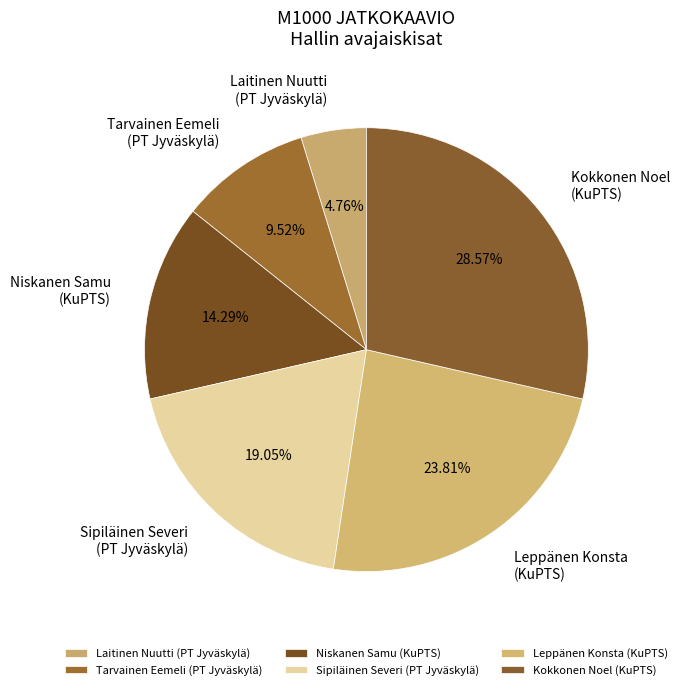

Rank the categories by value from lowest to highest.

Laitinen Nuutti (PT Jyväskylä), Tarvainen Eemeli (PT Jyväskylä), Niskanen Samu (KuPTS), Sipiläinen Severi (PT Jyväskylä), Leppänen Konsta (KuPTS), Kokkonen Noel (KuPTS)